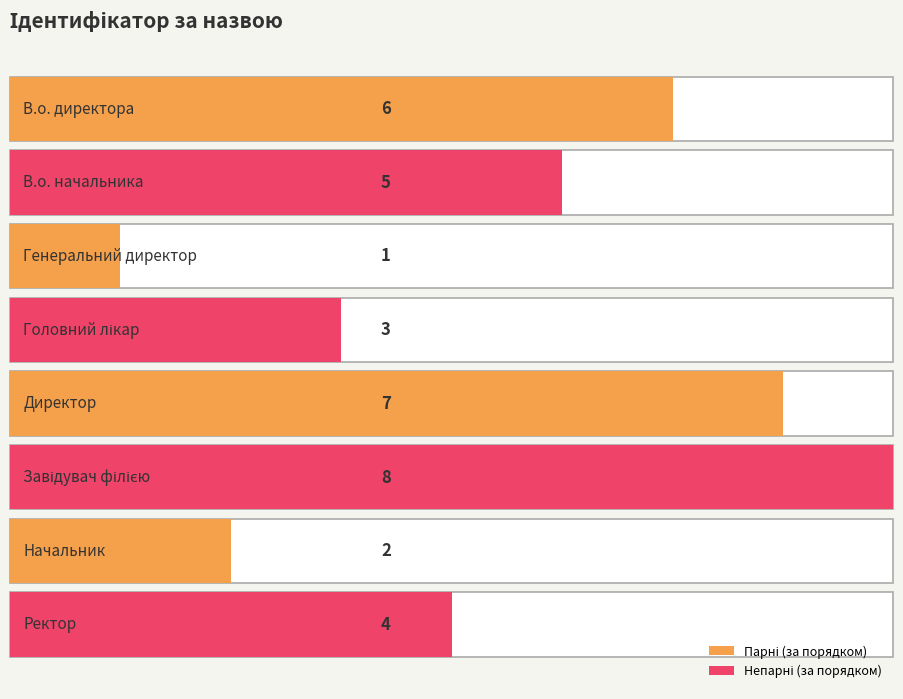

What is the ratio of the value at Ректор to the value at Генеральний директор?

4.0